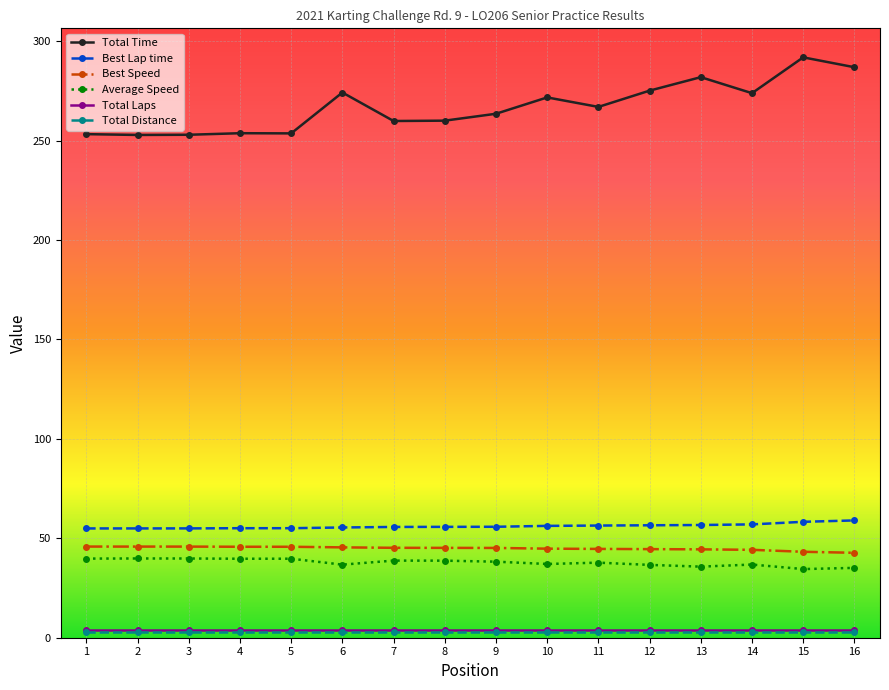

At how many categories does at least one series exceed 111?

16